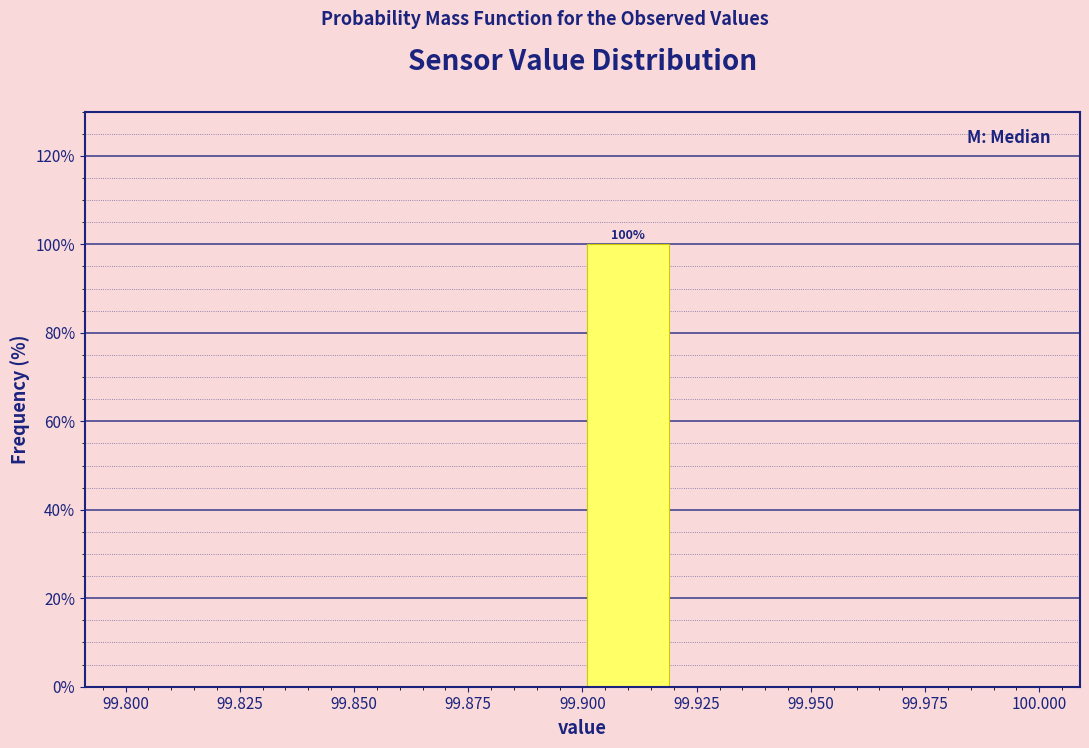

Which range on the x-axis has the tallest bar?

99.90 to 99.92